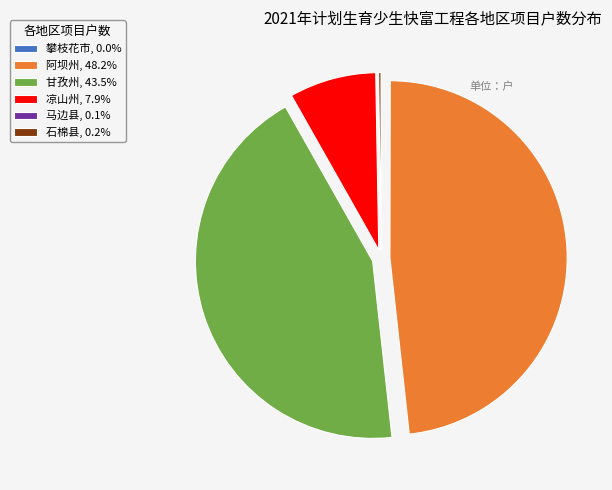

Is there a majority slice in this chart?

No